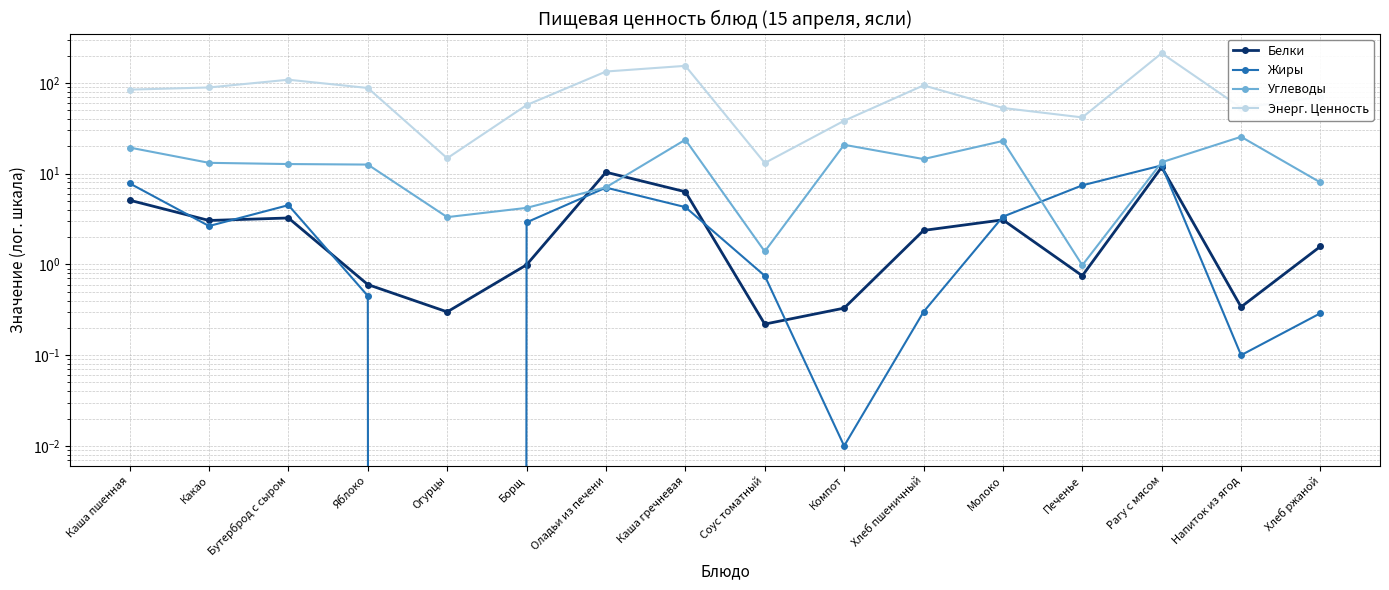

True or false: Энерг. Ценность has more than 1 interior local peaks.

True